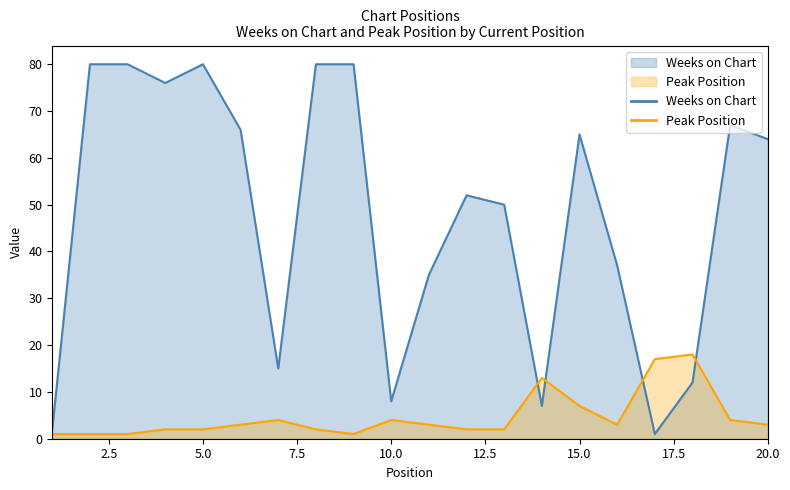

Rank the categories by Peak Position value from lowest to highest.

1, 2, 3, 9, 4, 5, 8, 12, 13, 6, 11, 16, 20, 7, 10, 19, 15, 14, 17, 18